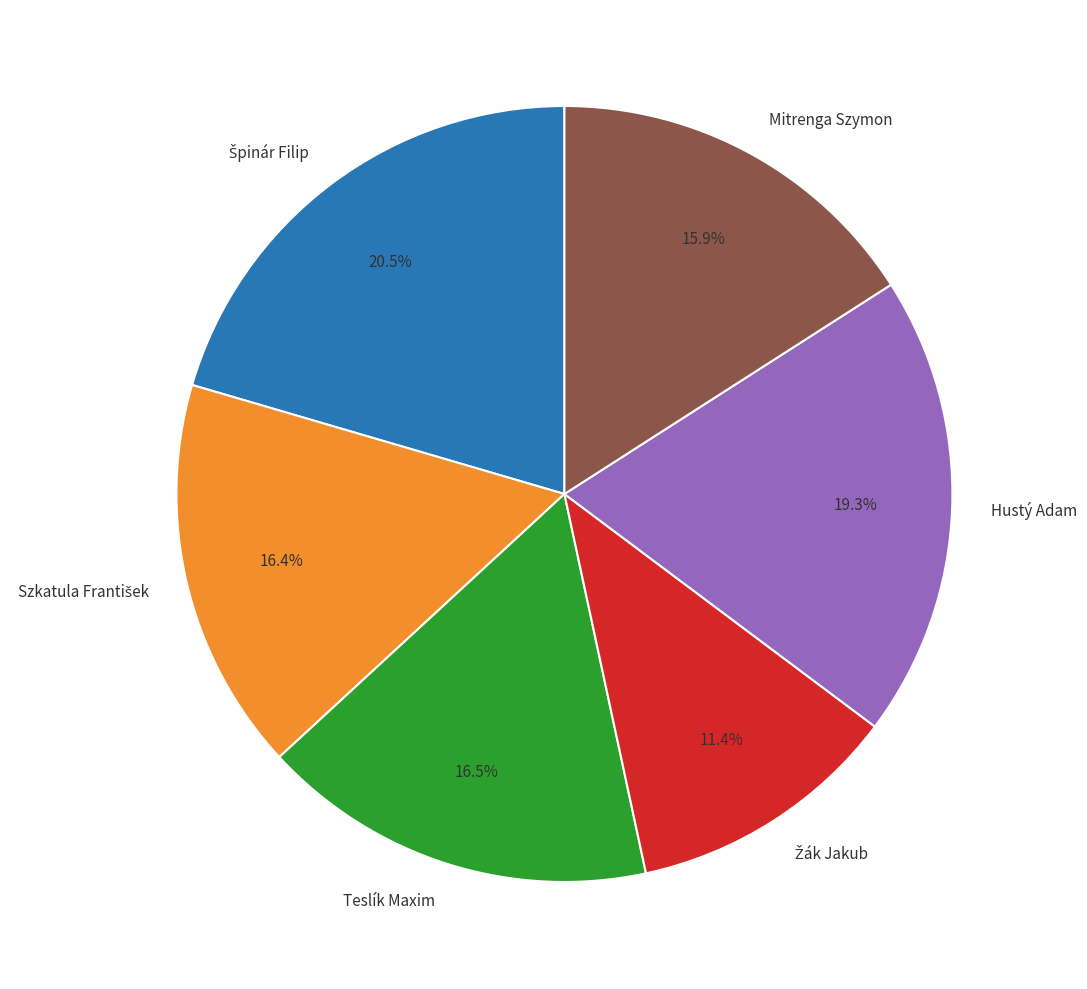

Is the sum of Teslík Maxim and Hustý Adam greater than half?

No